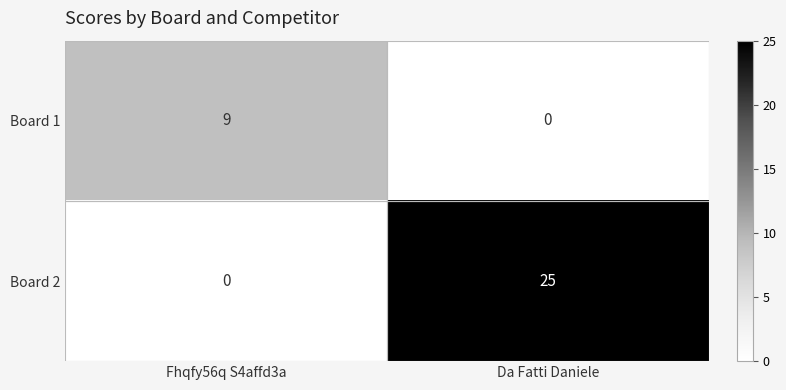

What is the difference between the maximum and minimum values in the Board 2 series?

25